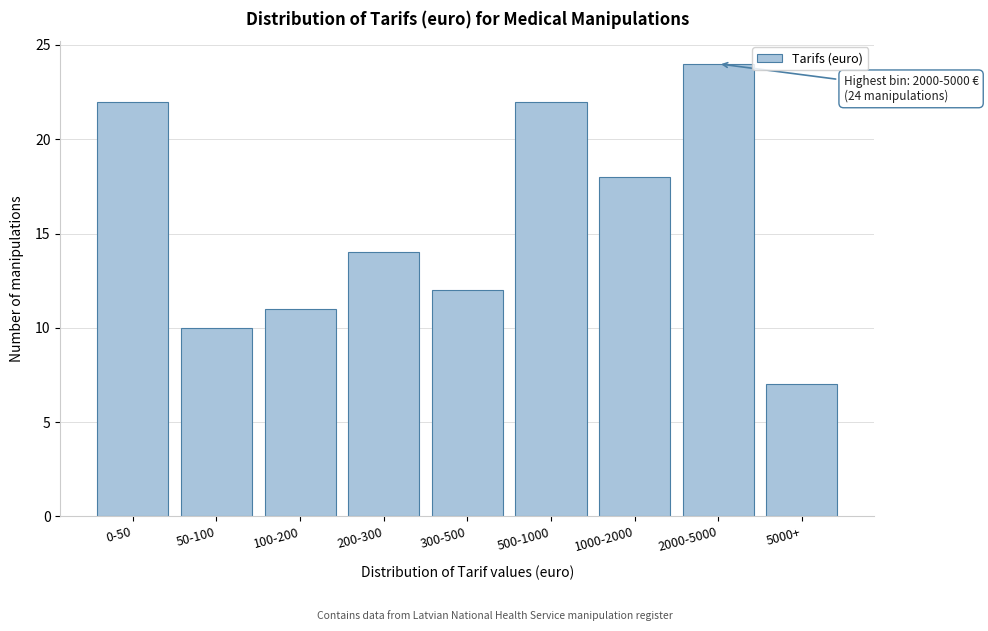

Reading left to right, extract all data points from this chart.

0-50=22	50-100=10	100-200=11	200-300=14	300-500=12	500-1000=22	1000-2000=18	2000-5000=24	5000+=7